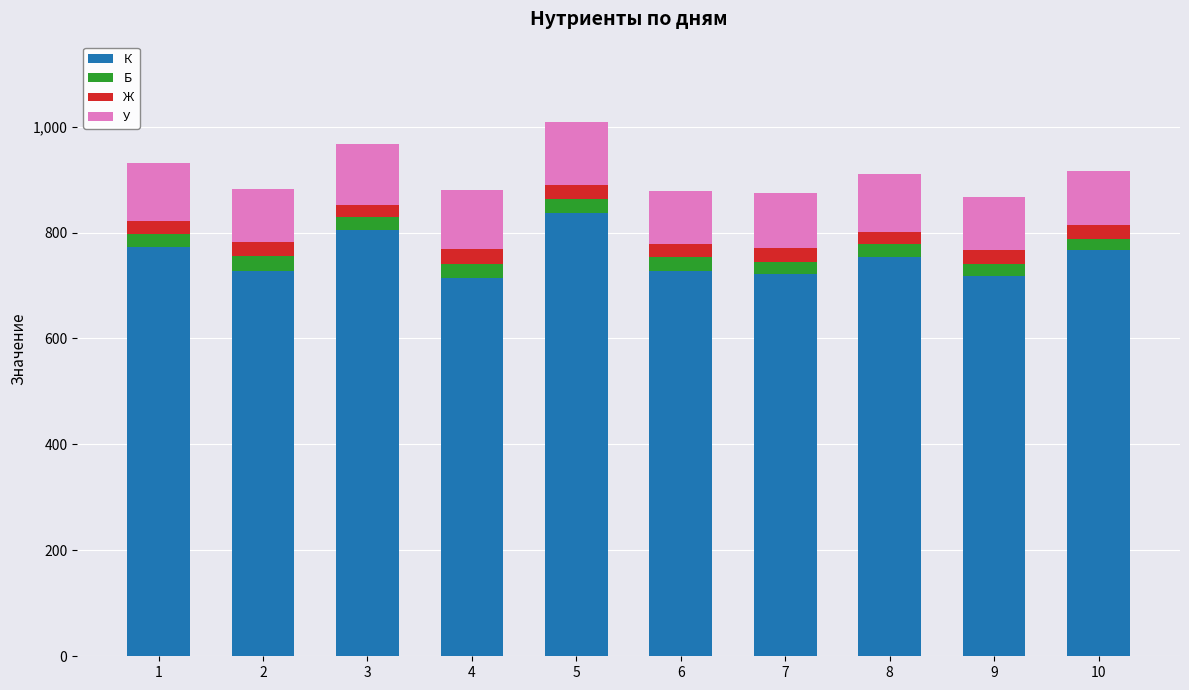

How many series are shown in this chart?

4